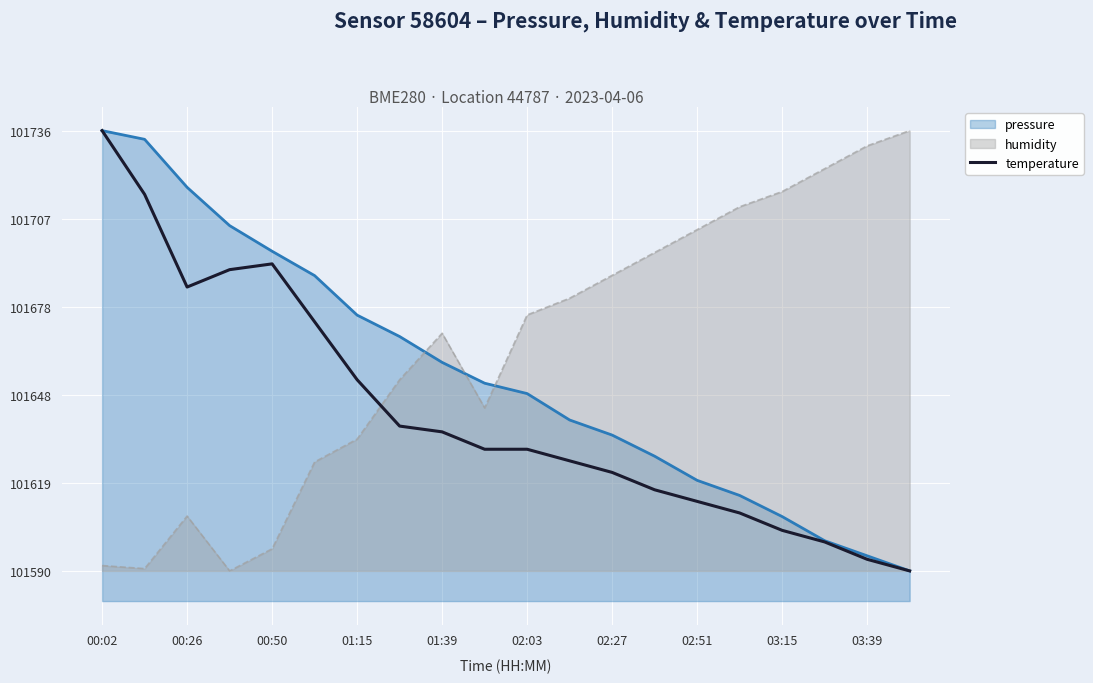

Rank the series at 01:15 from highest to lowest value.

pressure, temperature, humidity